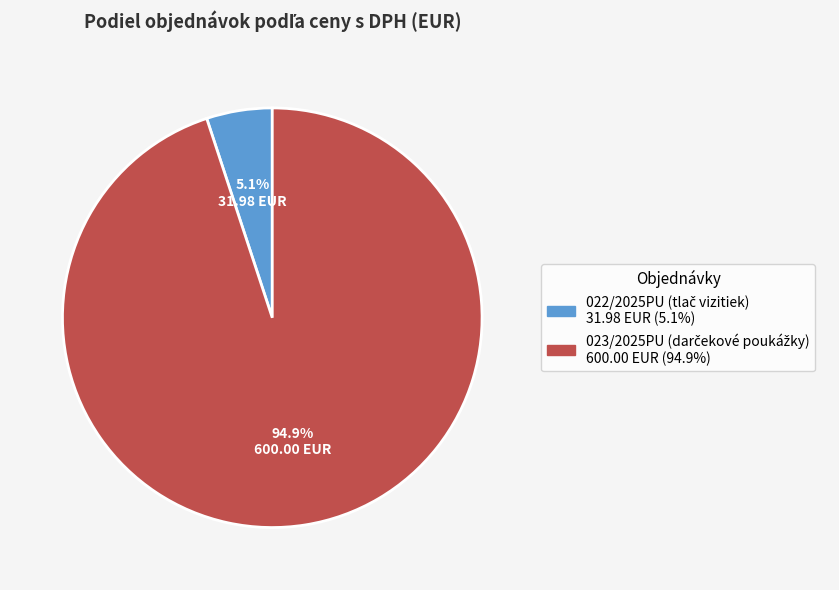

Is there any slice that represents more than half of the pie?

Yes